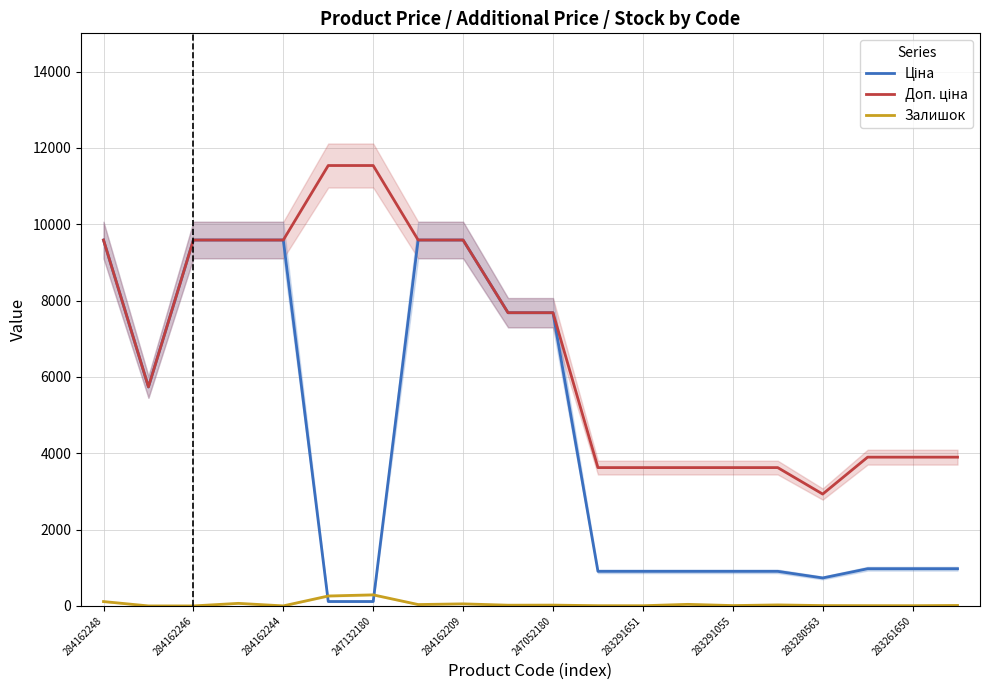

True or false: Залишок has a value of 0.0 at 284162246.

True